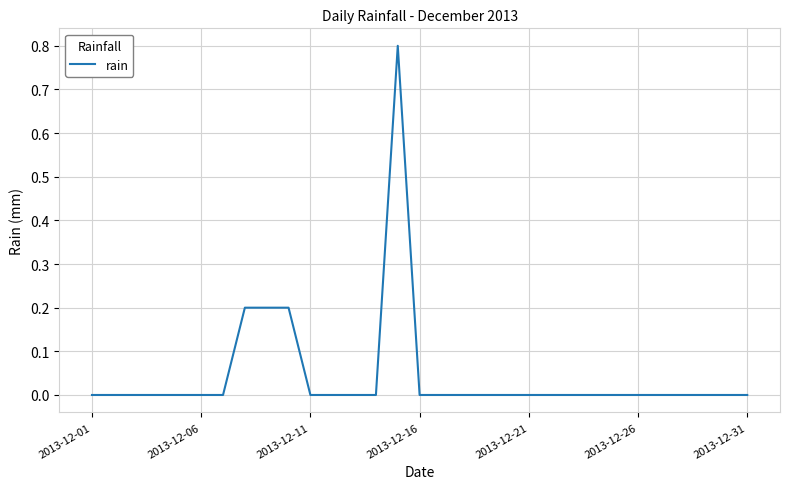

The chart shows a value of 0.0 at 2013-12-11. True or false?

True